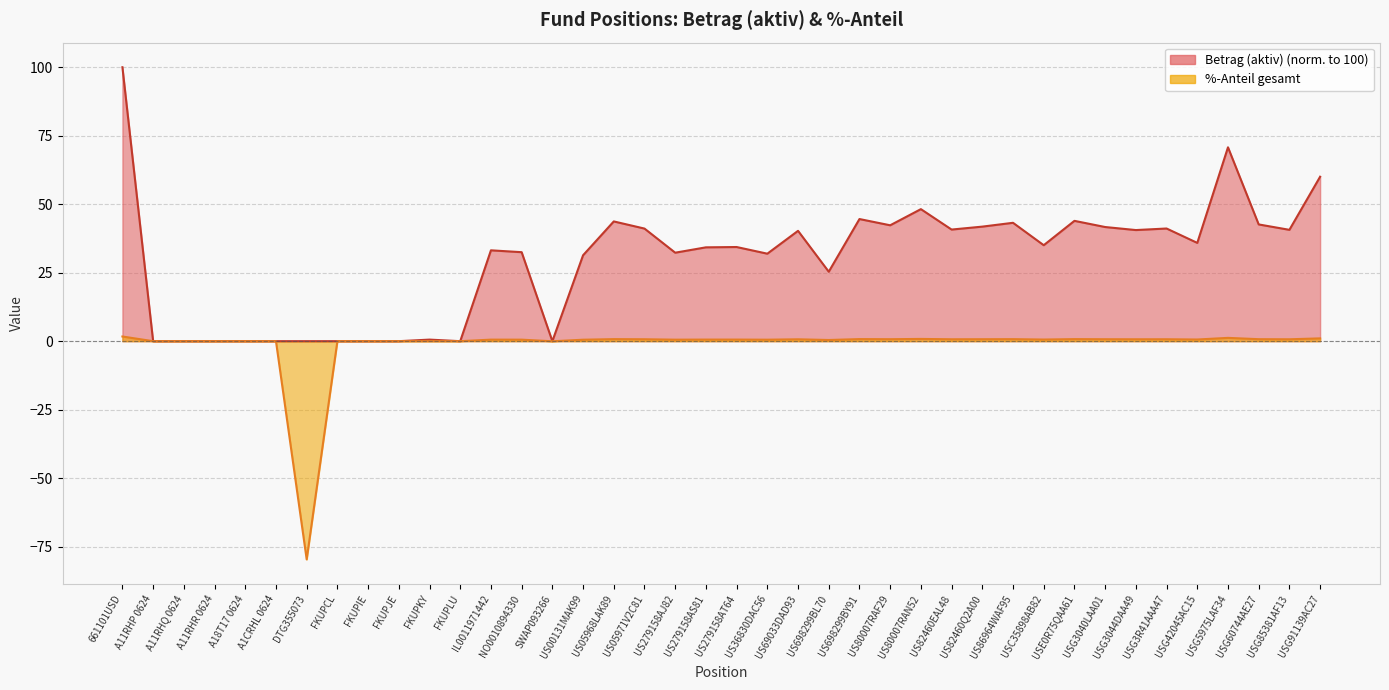

Reading left to right, list all the values displayed in this chart.

Betrag (aktiv): 100.0	0.0	0.0	0.0	0.0	0.0	0.0	0.0	0.0	0.0	0.6	0.0	33.2	32.5	0.0	31.4	43.7	41.1	32.3	34.3	34.4	31.9	40.3	25.4	44.6	42.3	48.2	40.7	41.8	43.2	35.0	43.9	41.7	40.6	41.1	35.9	70.8	42.6	40.6	60.0
%-Anteil gesamt: 1.7	-0.0	-0.0	-0.0	-0.0	-0.0	-79.7	0.0	0.0	0.0	0.0	0.0	0.6	0.6	-0.0	0.5	0.7	0.7	0.6	0.6	0.6	0.5	0.7	0.4	0.8	0.7	0.8	0.7	0.7	0.7	0.6	0.7	0.7	0.7	0.7	0.6	1.2	0.7	0.7	1.0